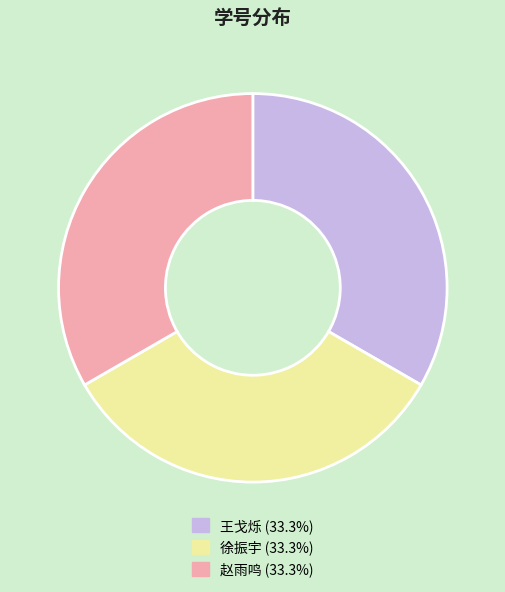

True or false: 王戈烁 accounts for 19% of the total.

False